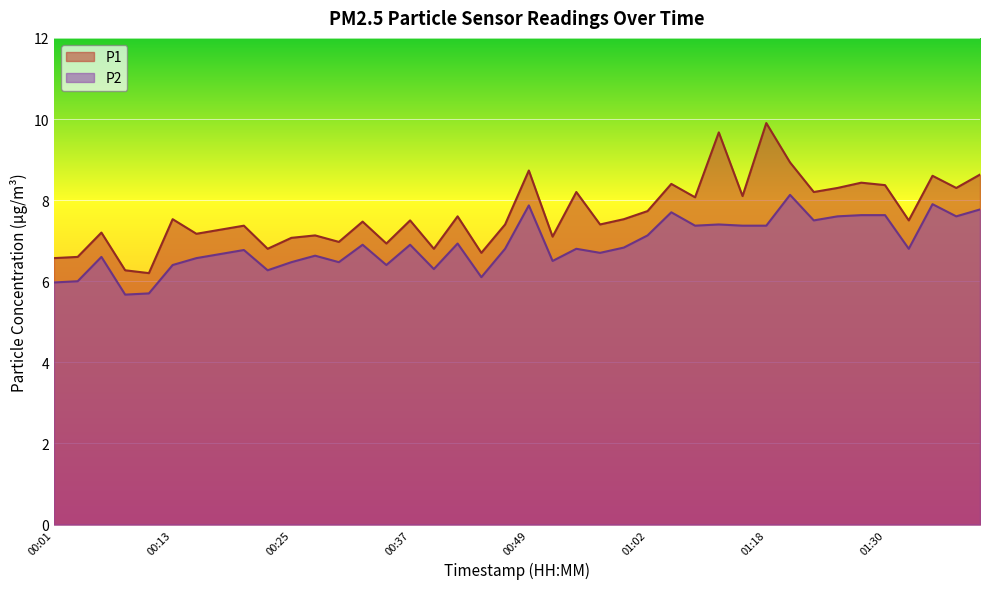

In P1, how many points are higher than both neighbors (excluding endpoints)?

14